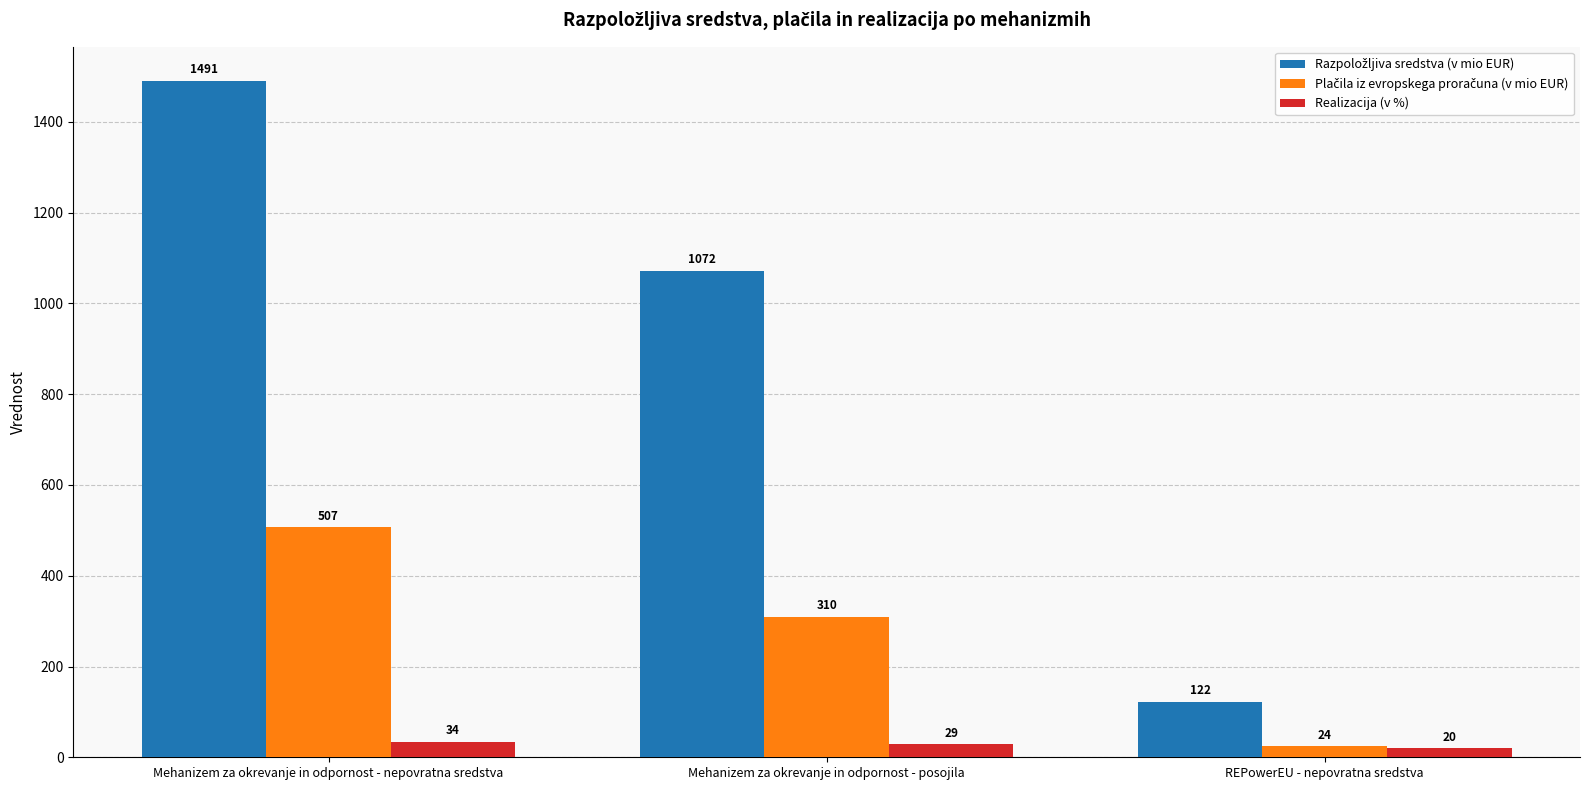

What is the difference between the highest and lowest values at Mehanizem za okrevanje in odpornost - posojila?

1043